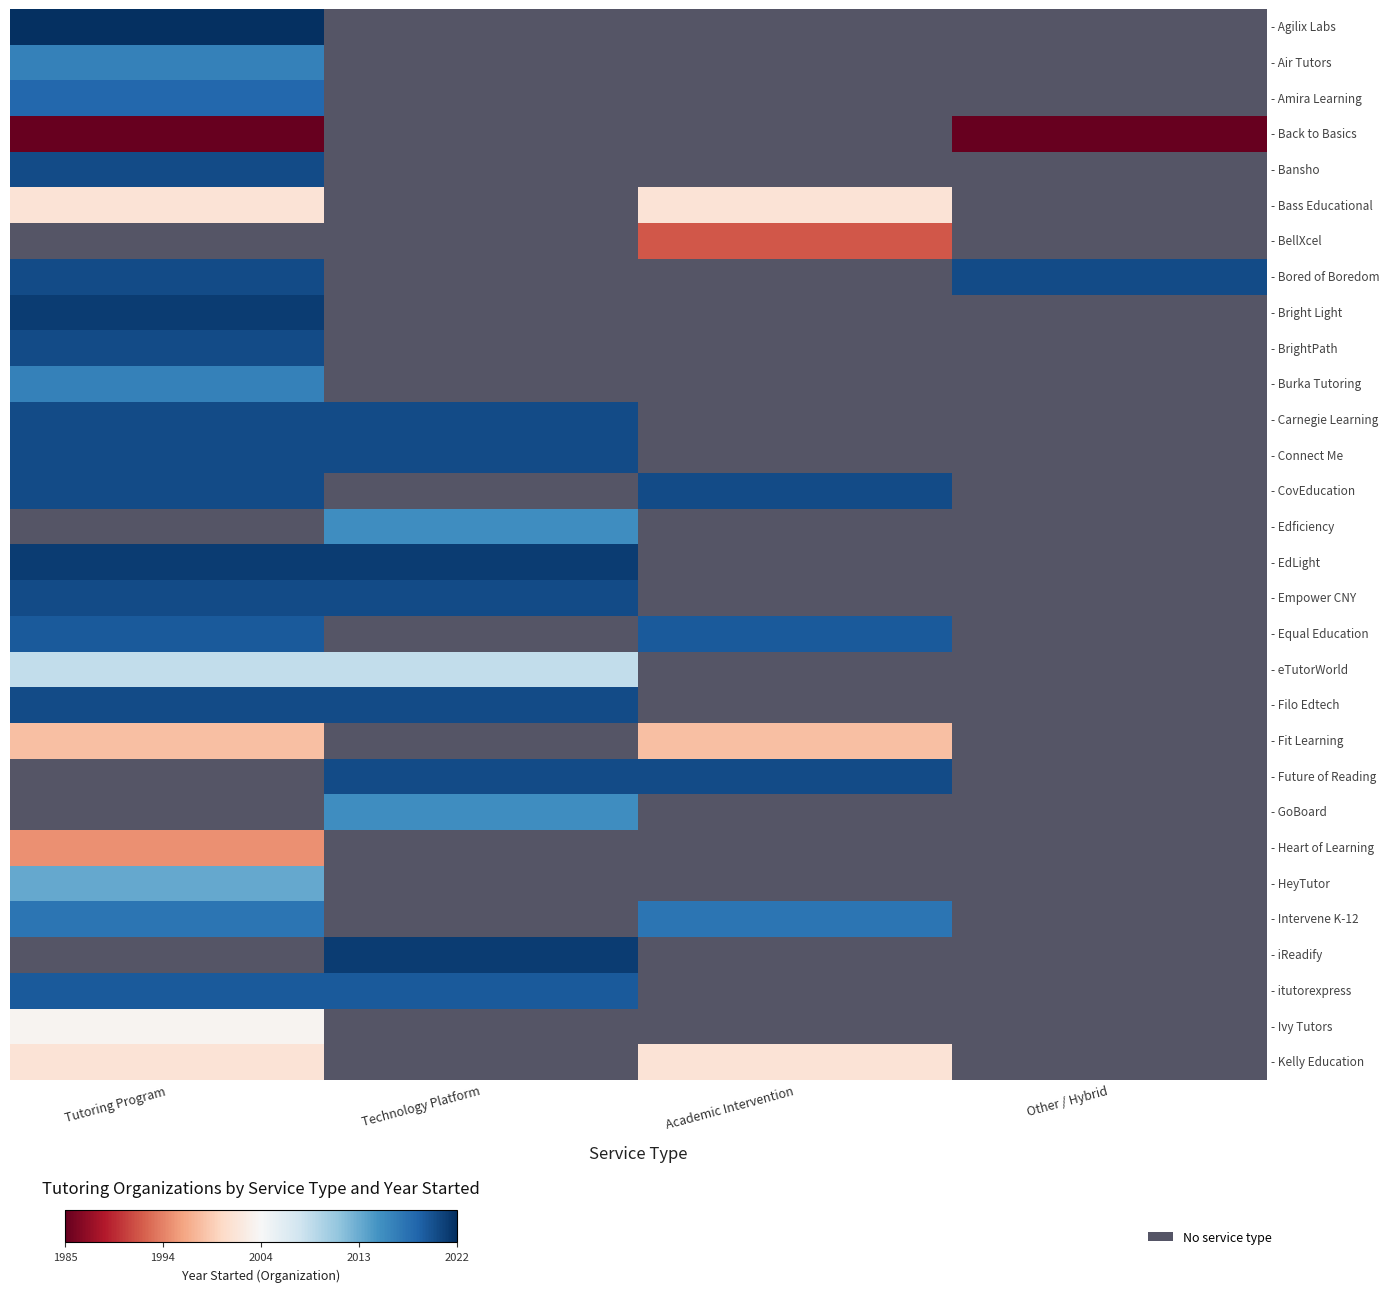

How many categories are shown in the chart?

4